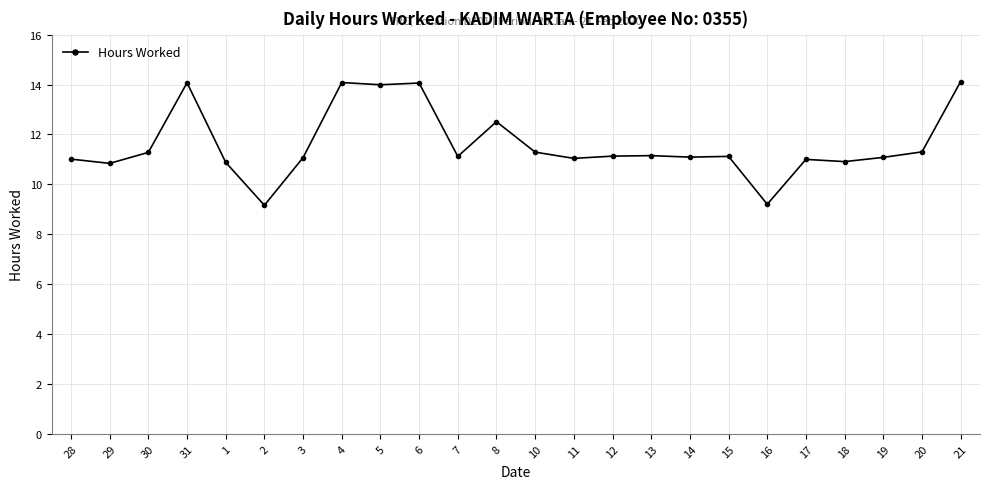

How many lines are shown in the chart?

1